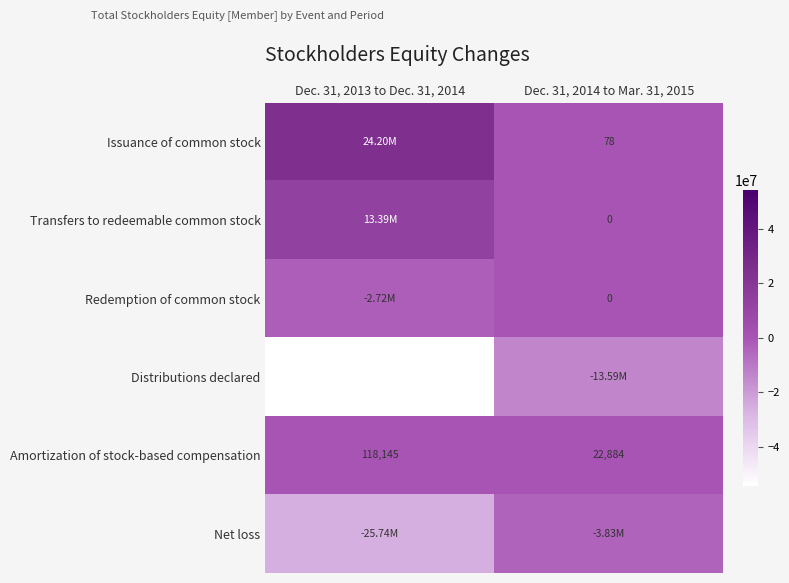

What is the difference between the maximum and minimum values in the Amortization of stock-based compensation series?

95261